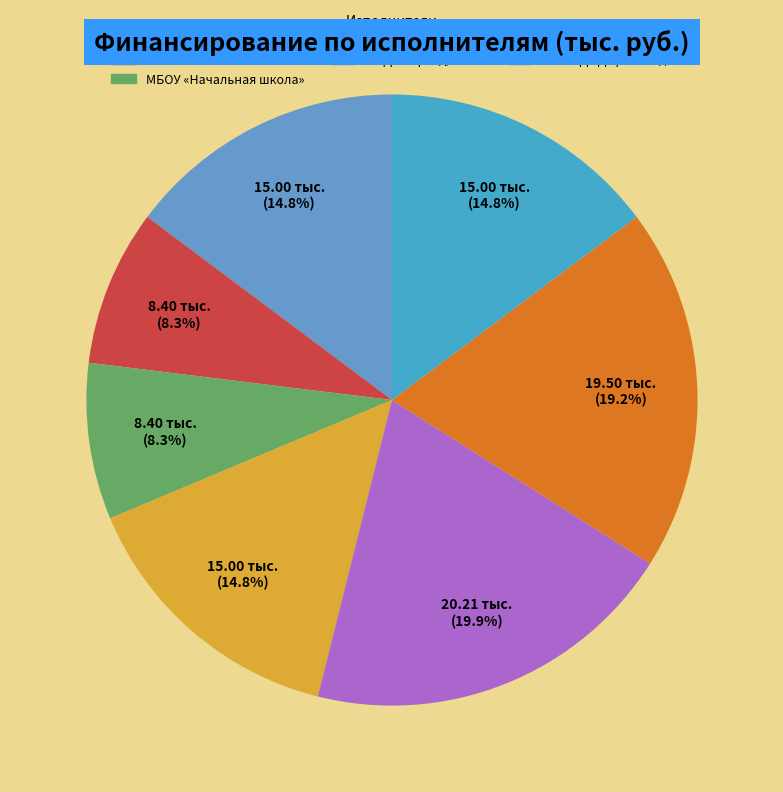

True or false: МБДОУ ЦРР д/с № 6 accounts for 33% of the total.

False